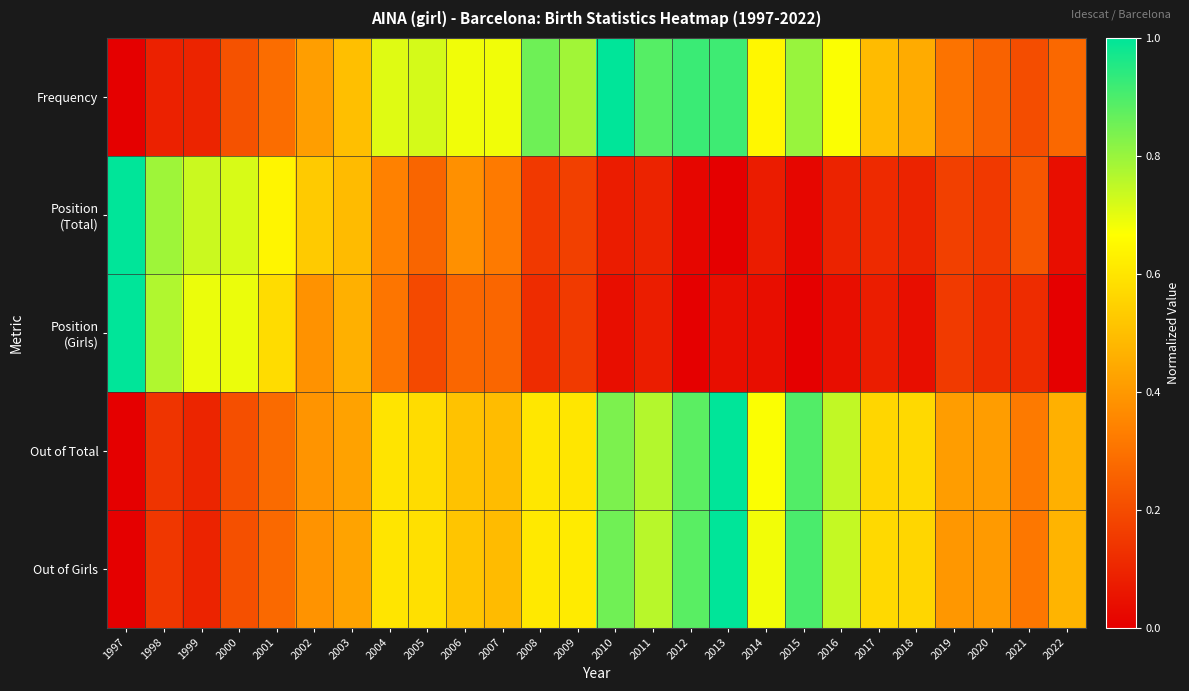

Which series changed the most between 2005 and 2015?

Out of Total